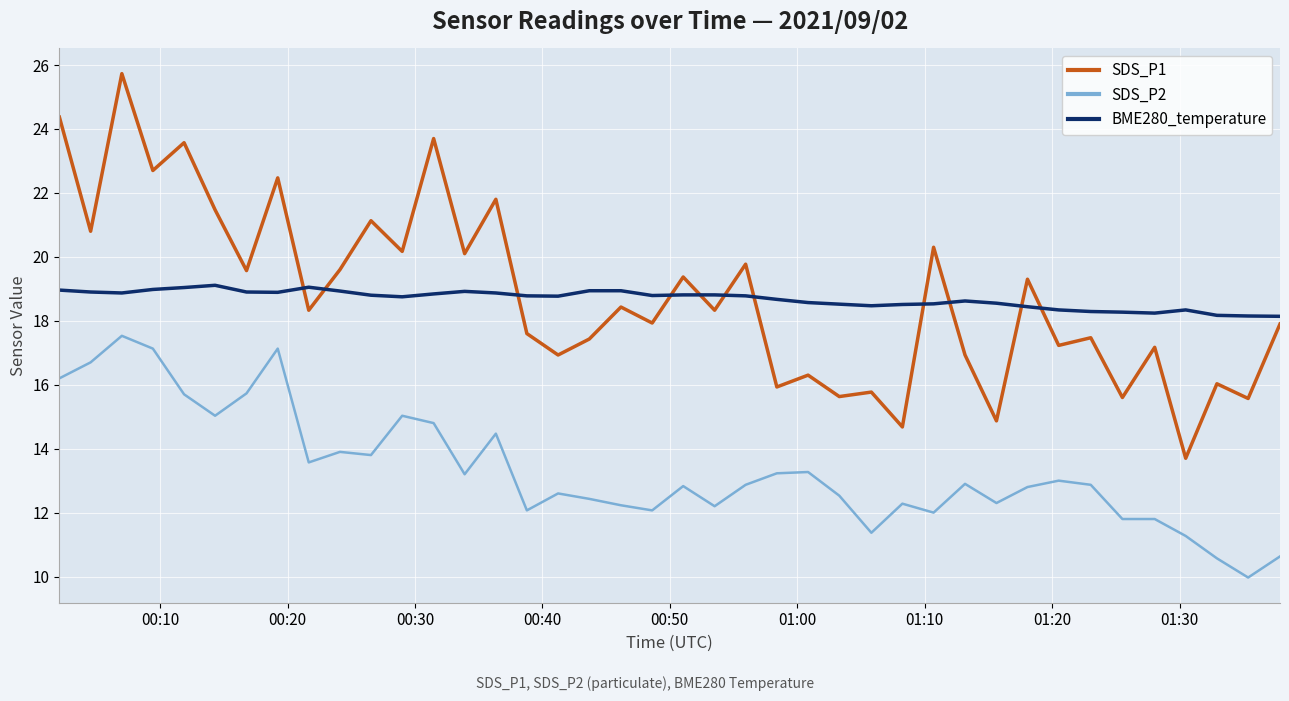

Which series has the widest spread of values?

SDS_P1